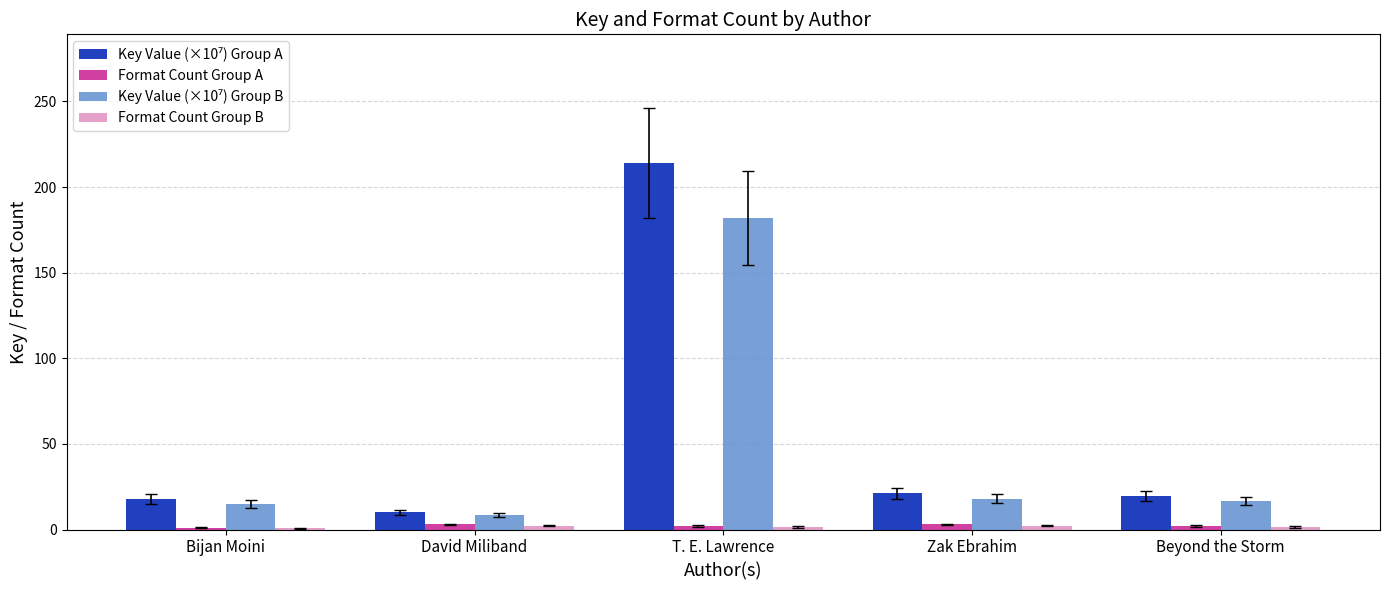

How many groups of bars are there?

5